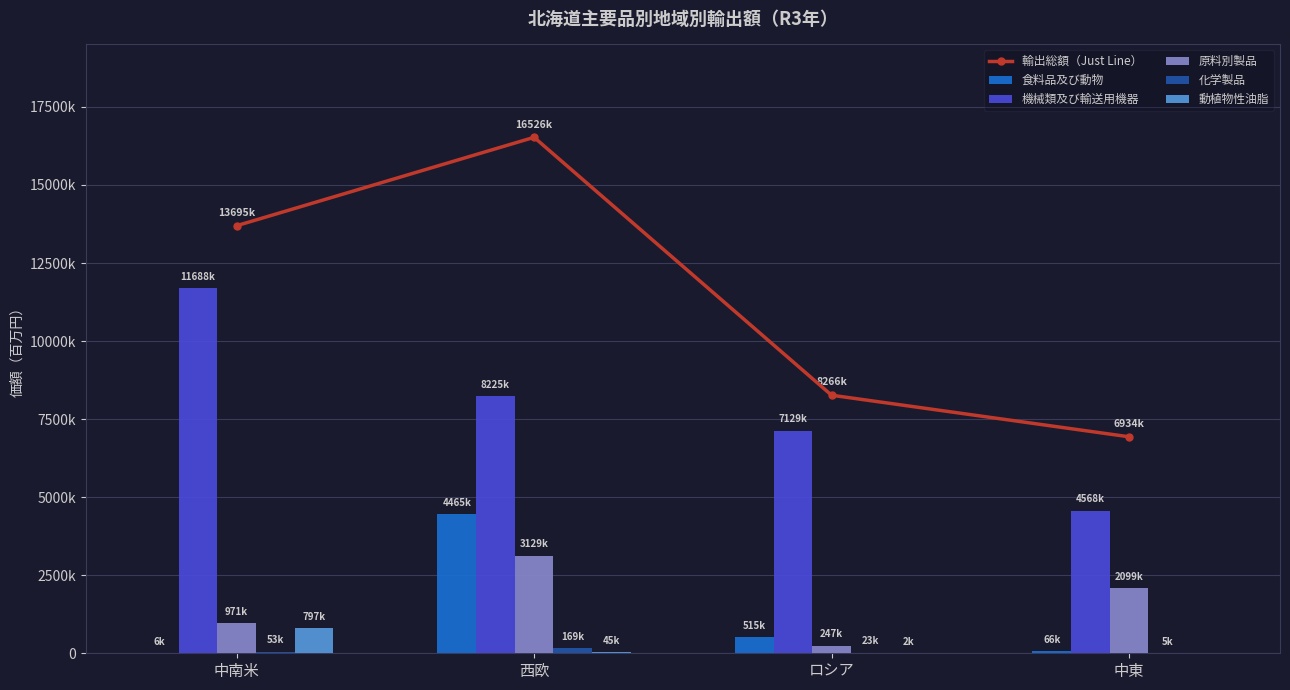

What is the difference between the highest and lowest values at ロシア?

8263689